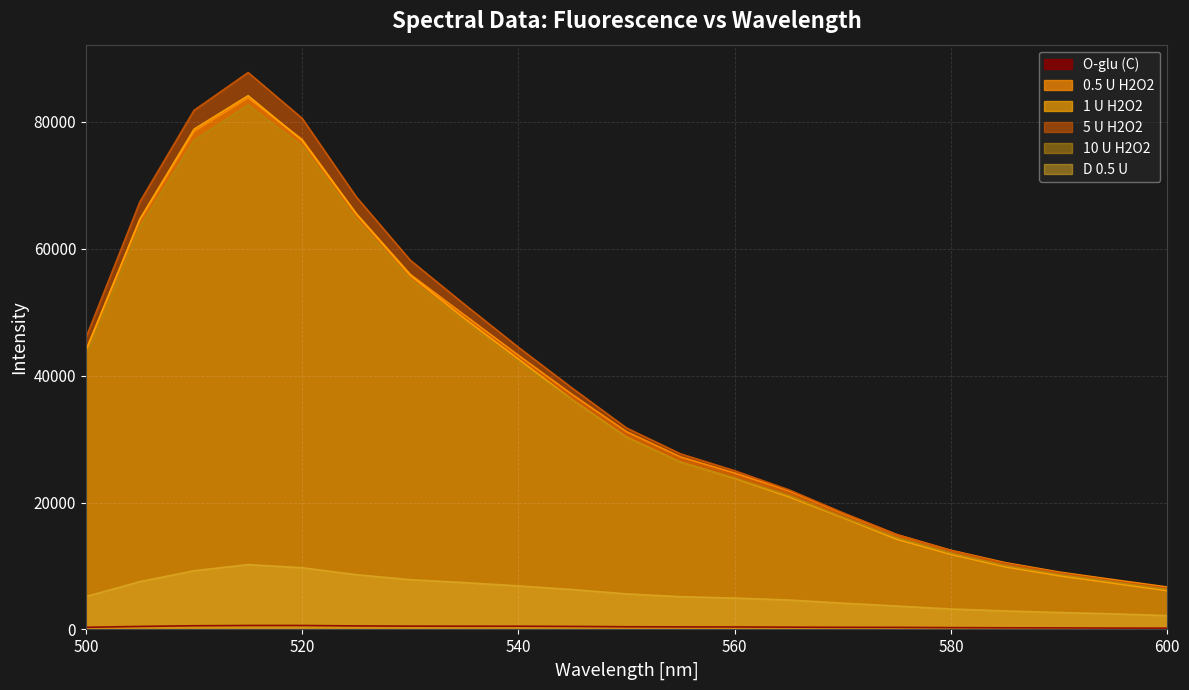

At how many categories does at least one series exceed 54827?

6